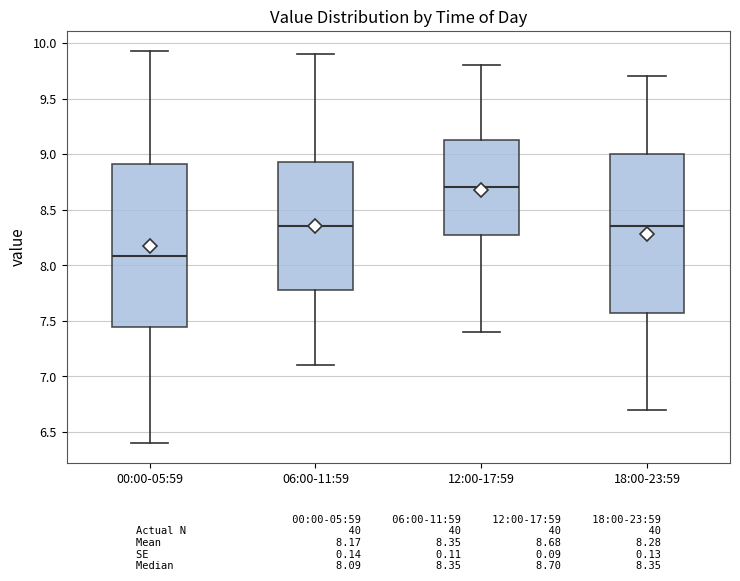

Reading left to right, transcribe this box plot: for each box, give where its median line is, the range the box spans, and where its two whiskers end, as read against the y-axis. The values are not printed on the chart, so give them approximately, as read against the axis.

00:00-05:59: median 8.10, box 7.45 to 8.90, whiskers 6.40 to 9.95
06:00-11:59: median 8.35, box 7.80 to 8.95, whiskers 7.10 to 9.90
12:00-17:59: median 8.70, box 8.30 to 9.15, whiskers 7.40 to 9.80
18:00-23:59: median 8.35, box 7.60 to 9.00, whiskers 6.70 to 9.70